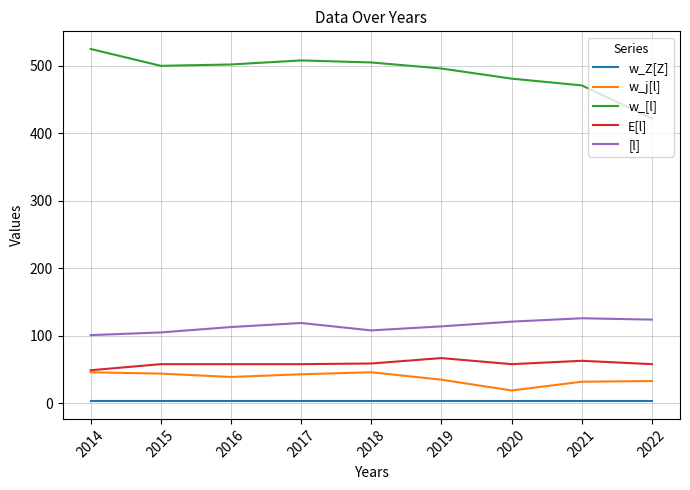

What are all the series names shown in the legend?

w_Z[Z], w_j[l], w_[l], E[l], [l]